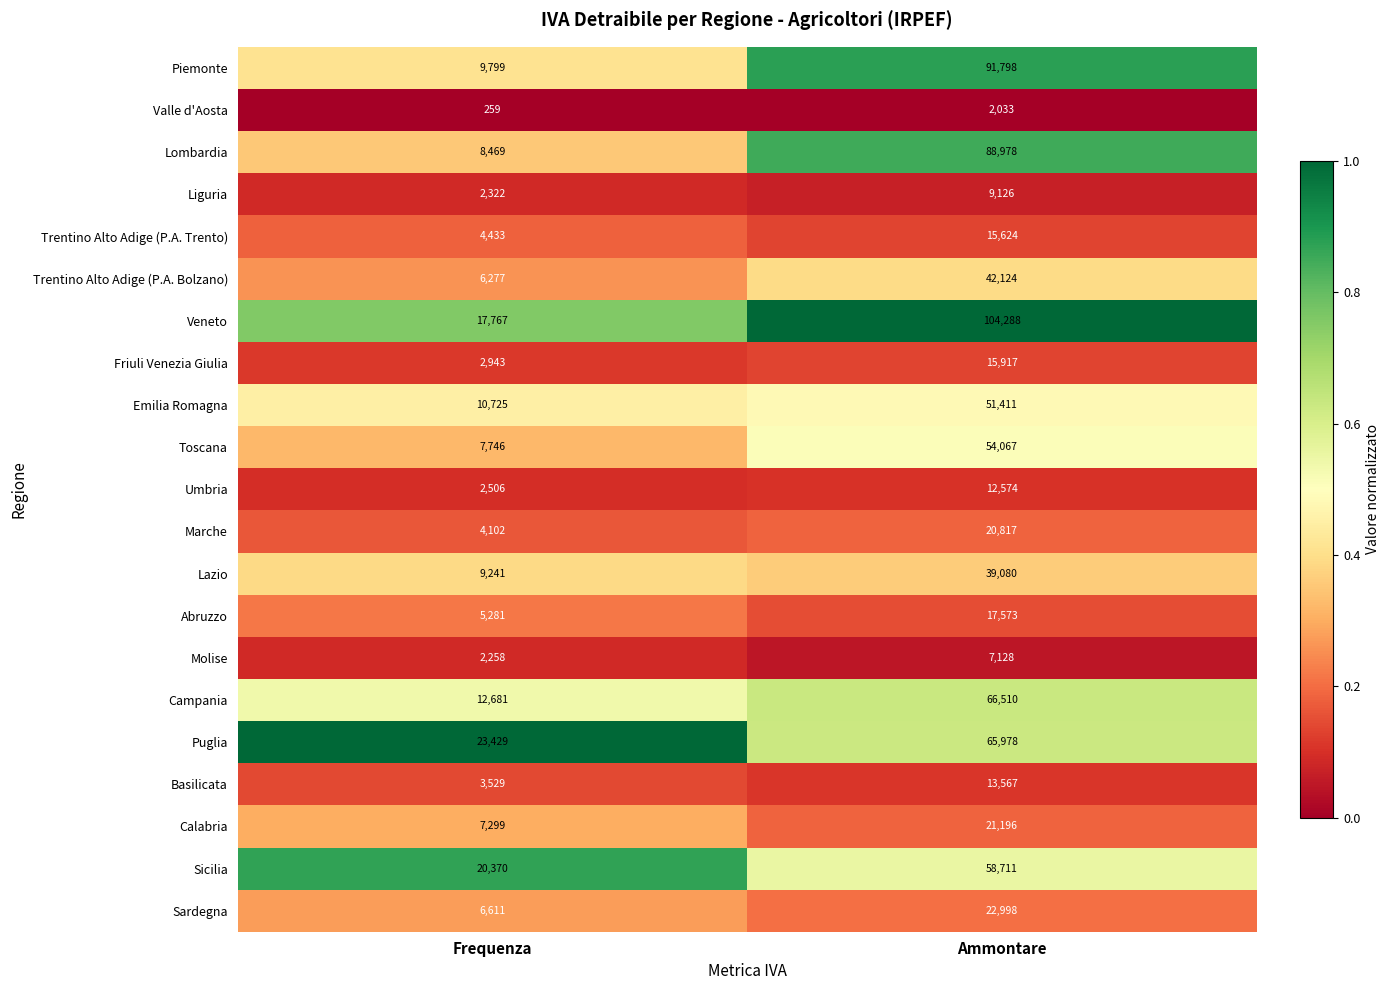

What is the greatest value displayed?

104288